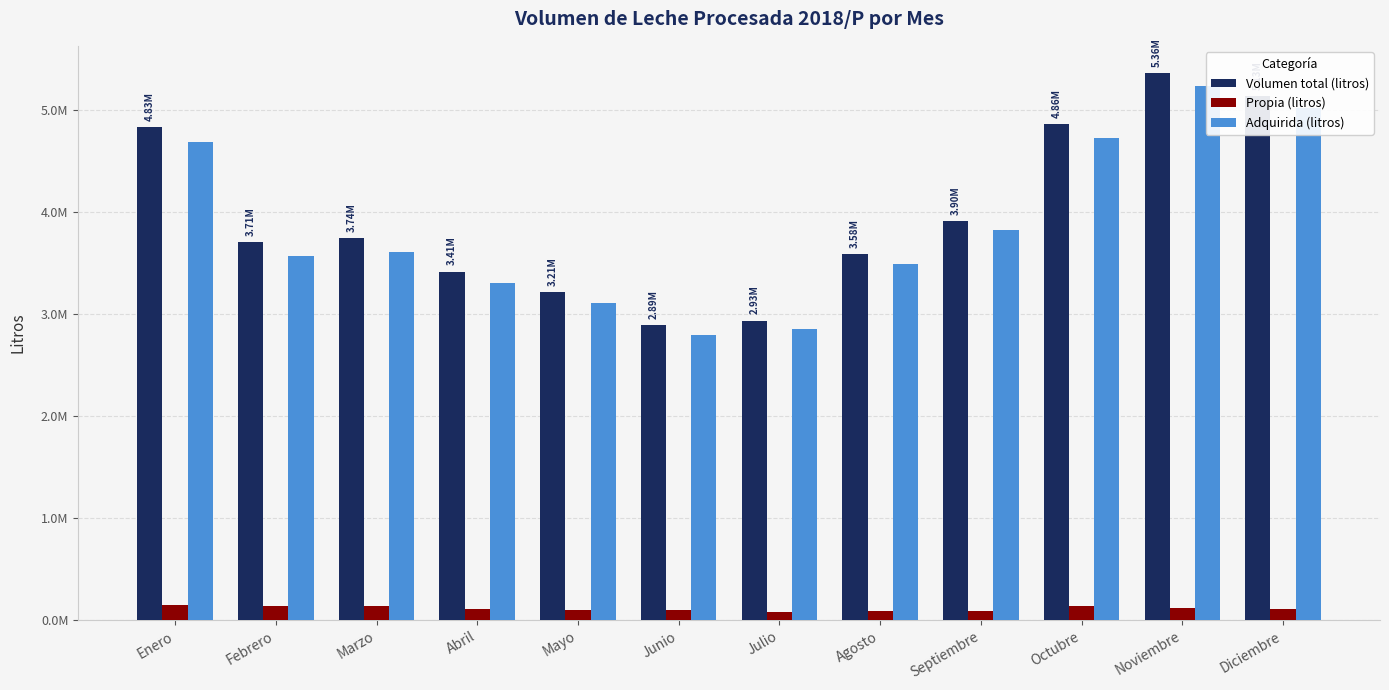

Is it true that Volumen total (litros) equals 3413820 at Abril?

True